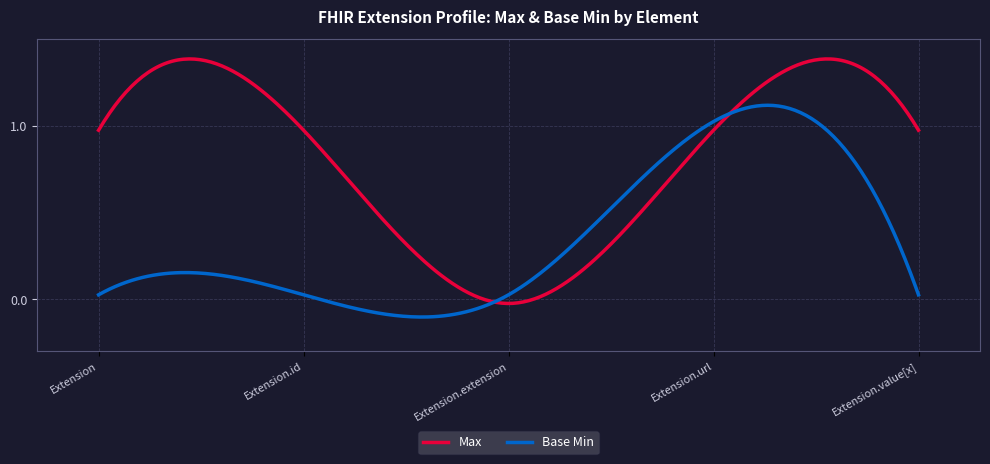

List the series in order of their overall mean, lowest first.

Base Min, Max